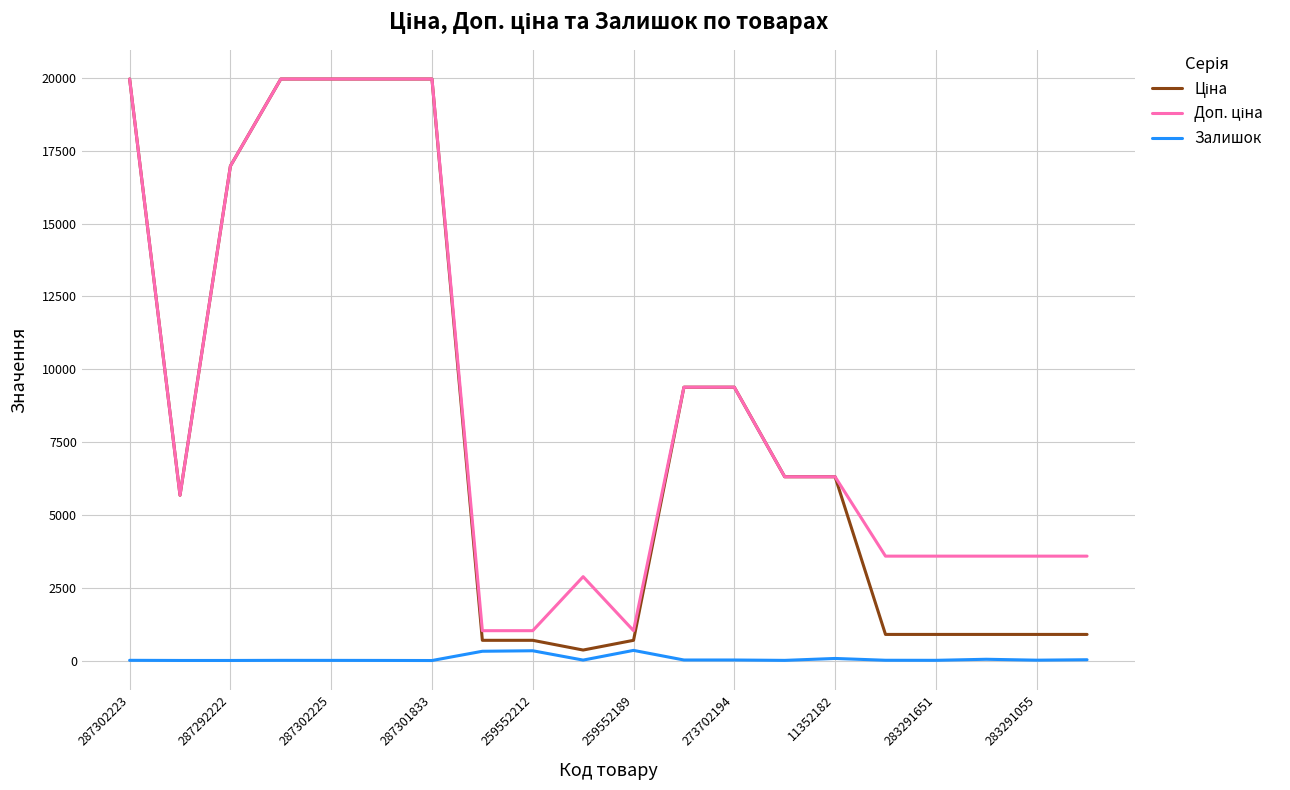

What is the maximum value shown in the chart?

19964.2